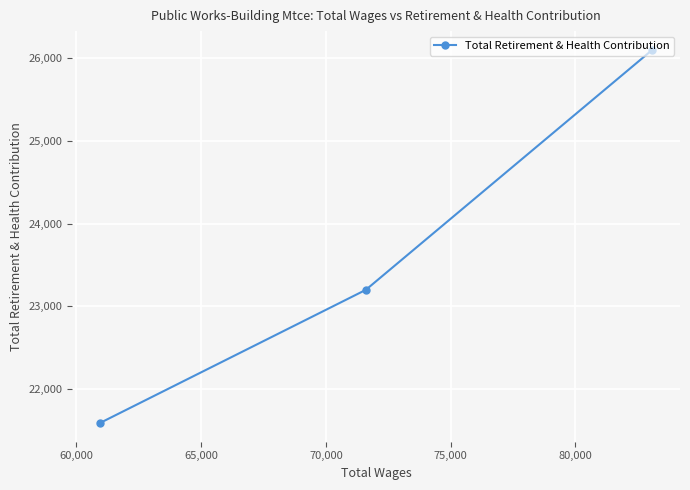

How many data points are less than 23199?

1